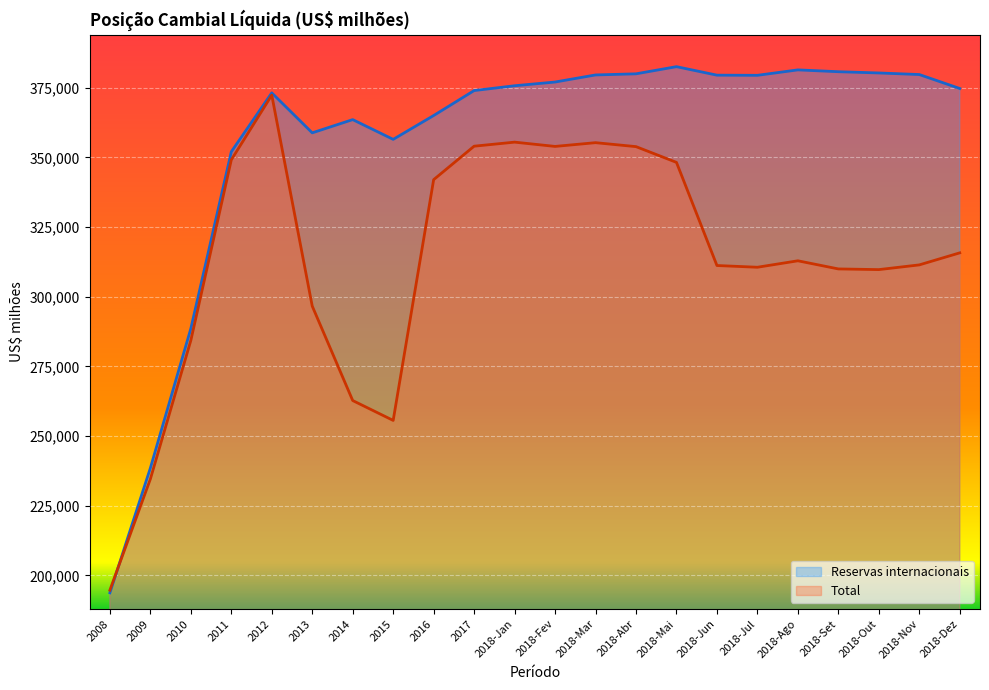

True or false: Total has a value of 342005.7 at 2016.

True